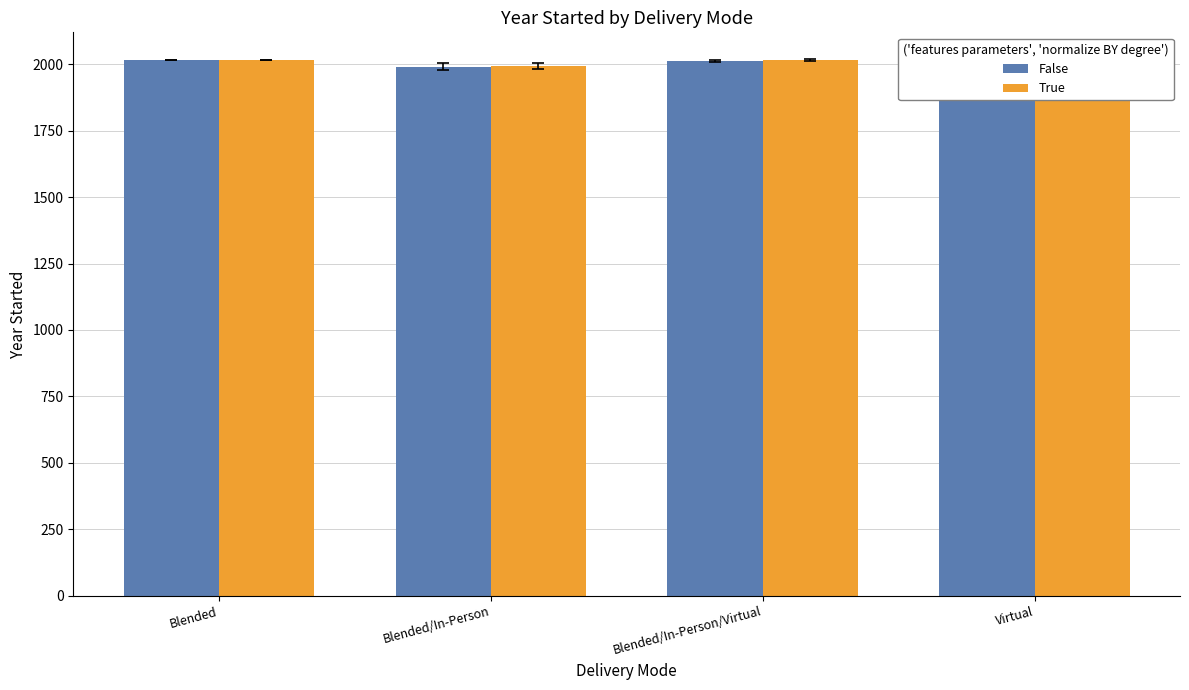

The True series shows 2014.1 at Virtual. True or false?

True